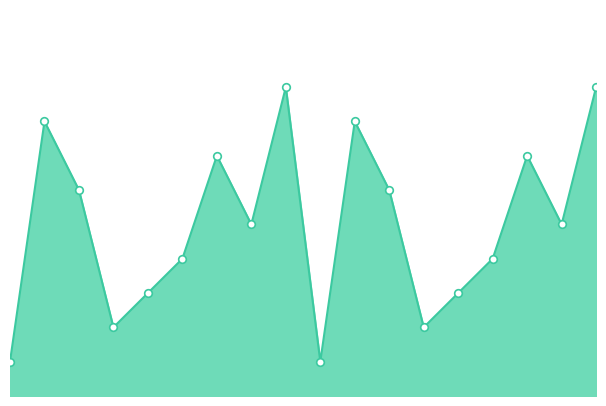

How many lines are shown in the chart?

1